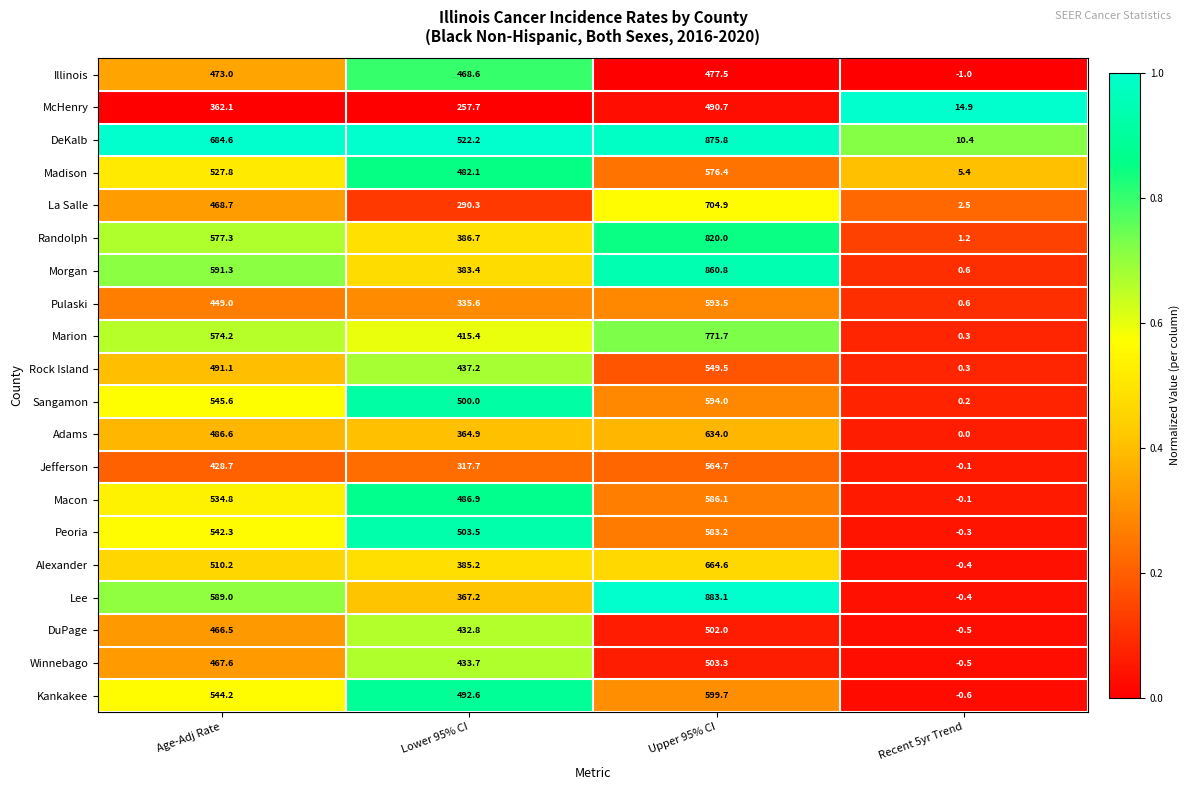

What is the total value across all series at Recent 5yr Trend?

32.5